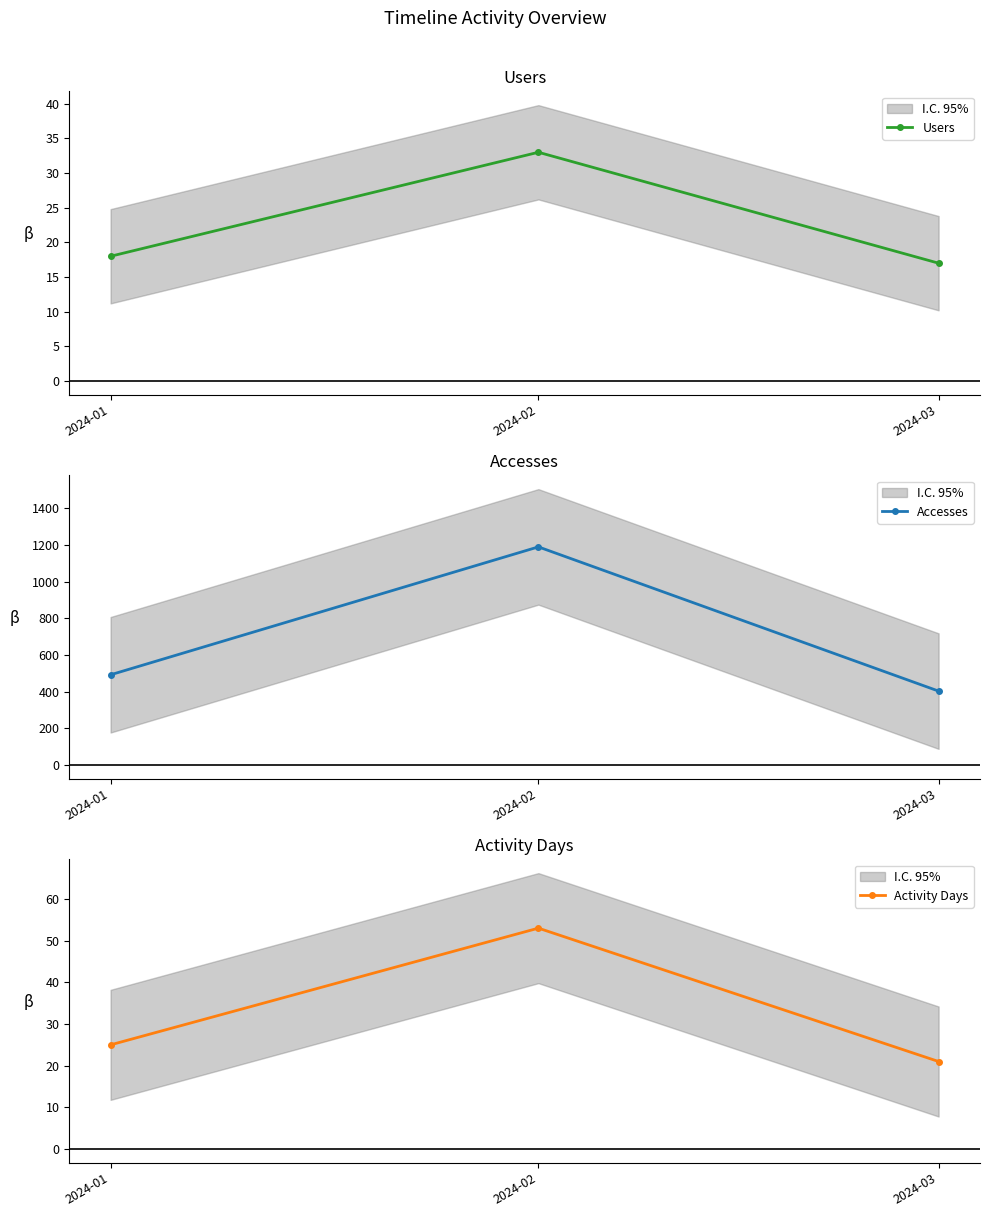

The value of Accesses at 2024-03 is 403. True or false?

True